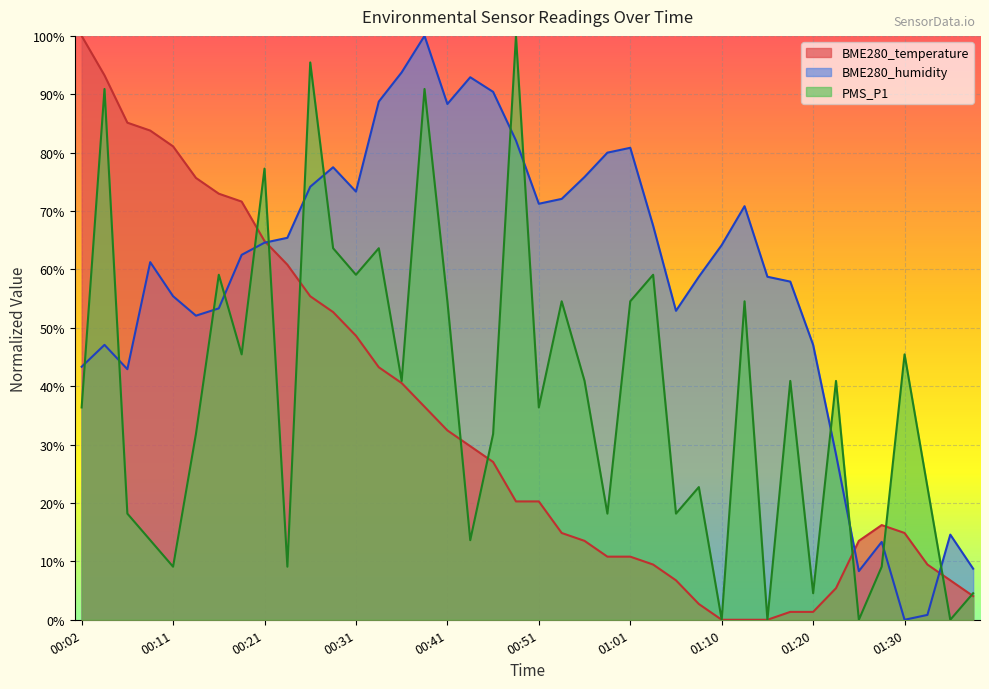

At how many categories does at least one series exceed 0?

40